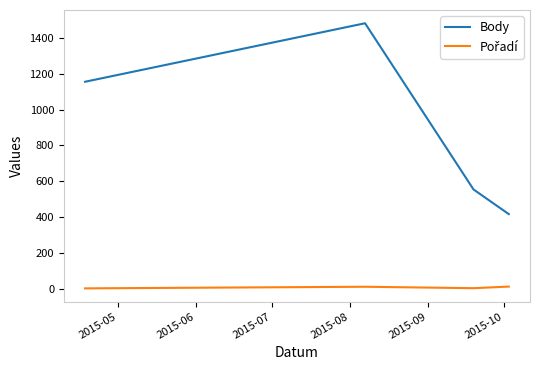

Which series has the largest total across all categories?

Body